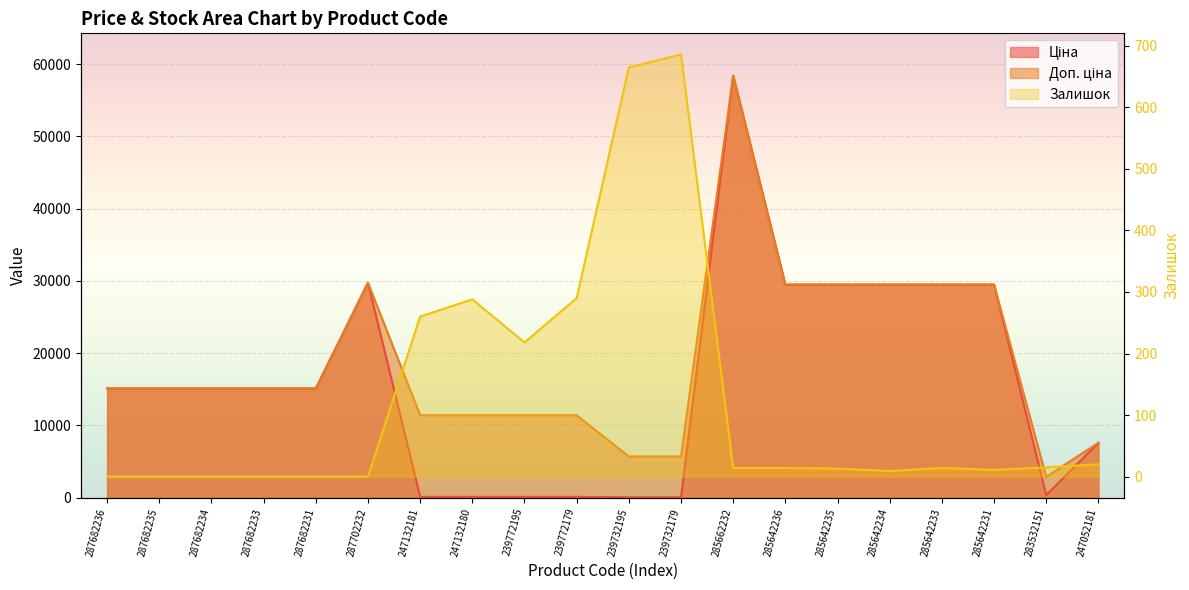

Which series changed the most between 287682234 and 285642235?

Ціна